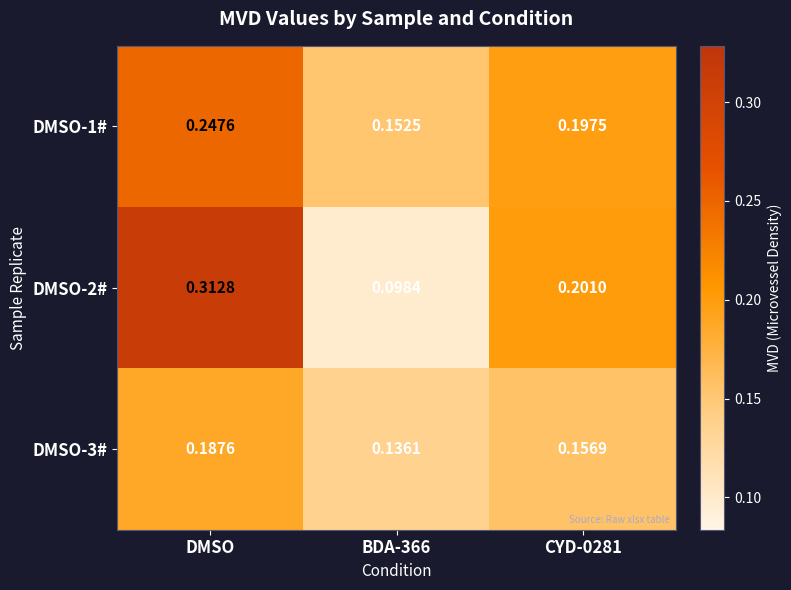

Which category has the highest value in the DMSO-2# series?

DMSO